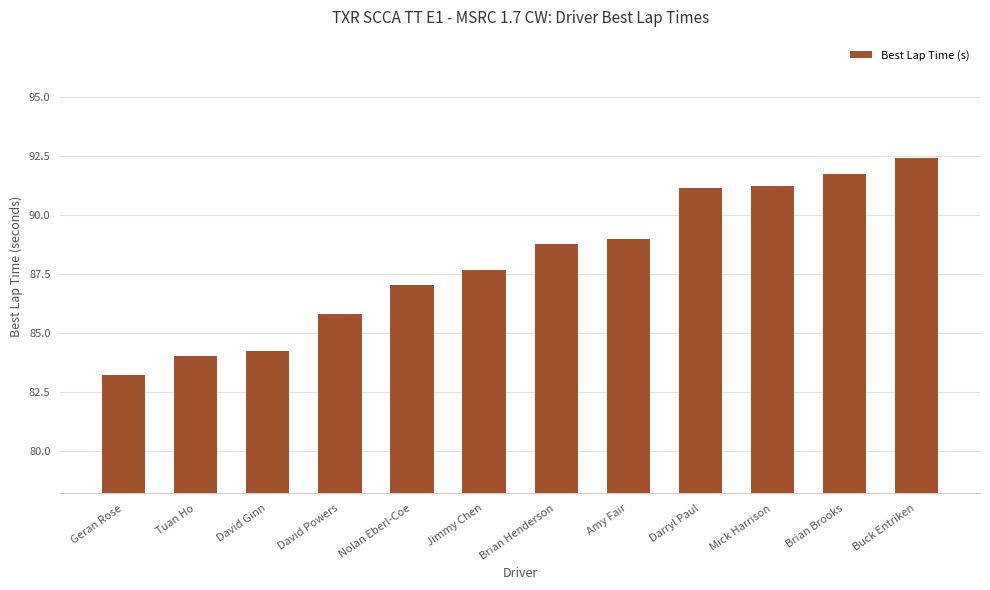

At which category does the chart reach its minimum across all series?

Geran Rose